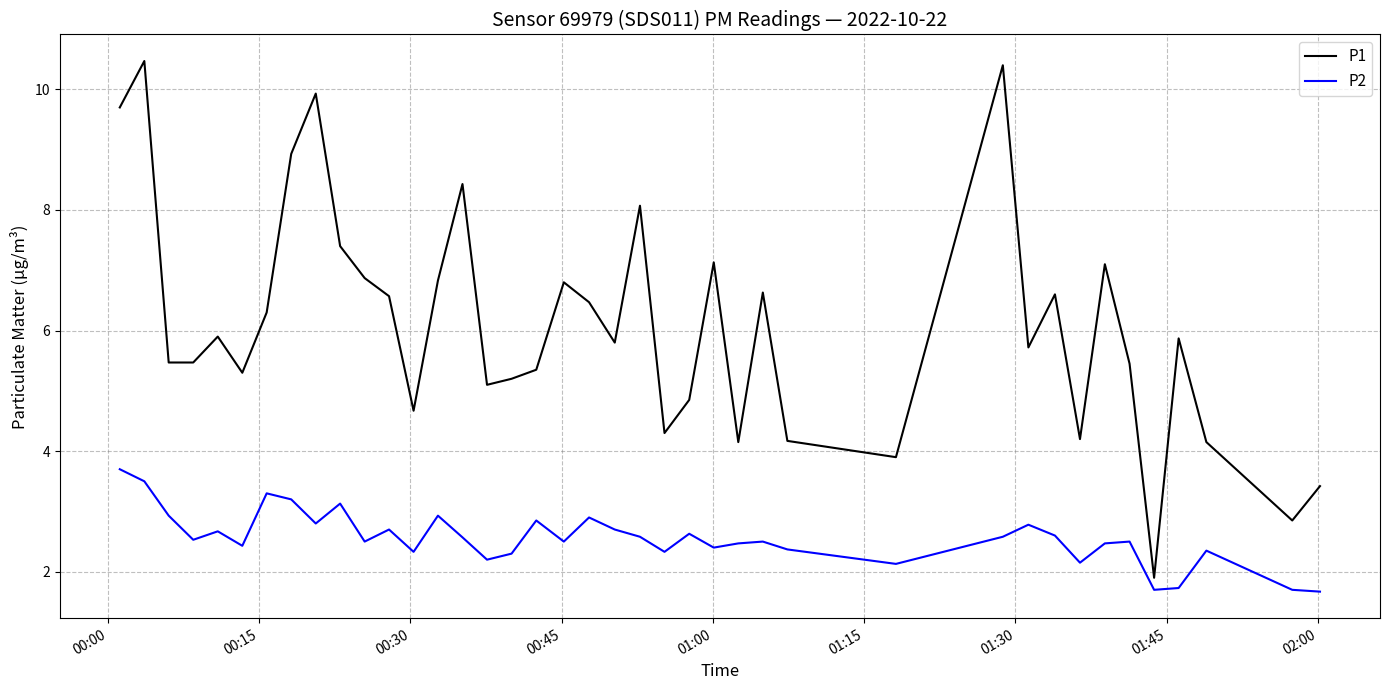

What is the difference between the second highest and second lowest values in the P2 series?

1.8